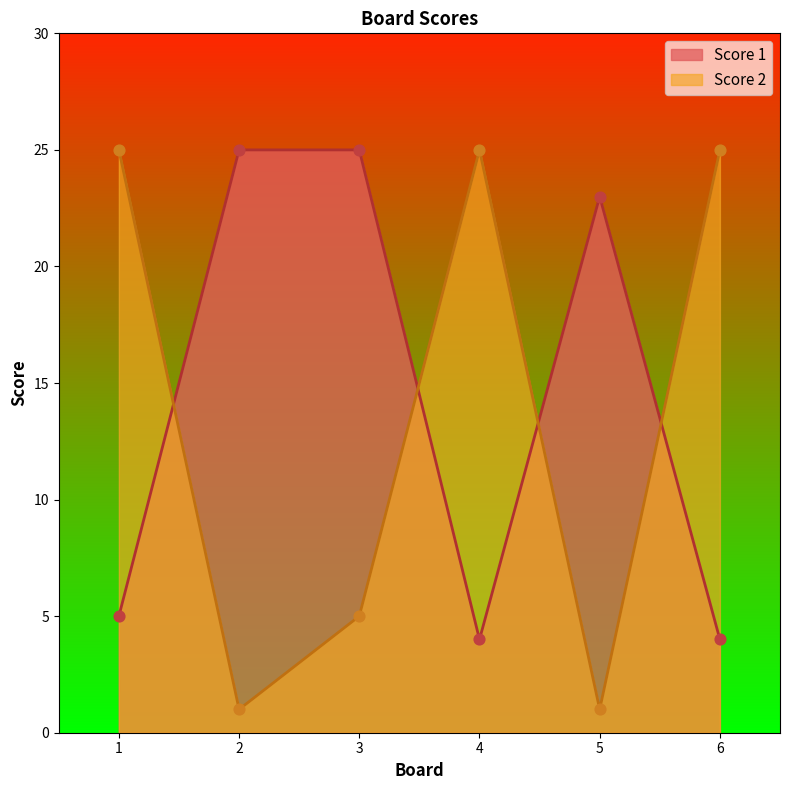

What are all the series names shown in the legend?

Score 1, Score 2